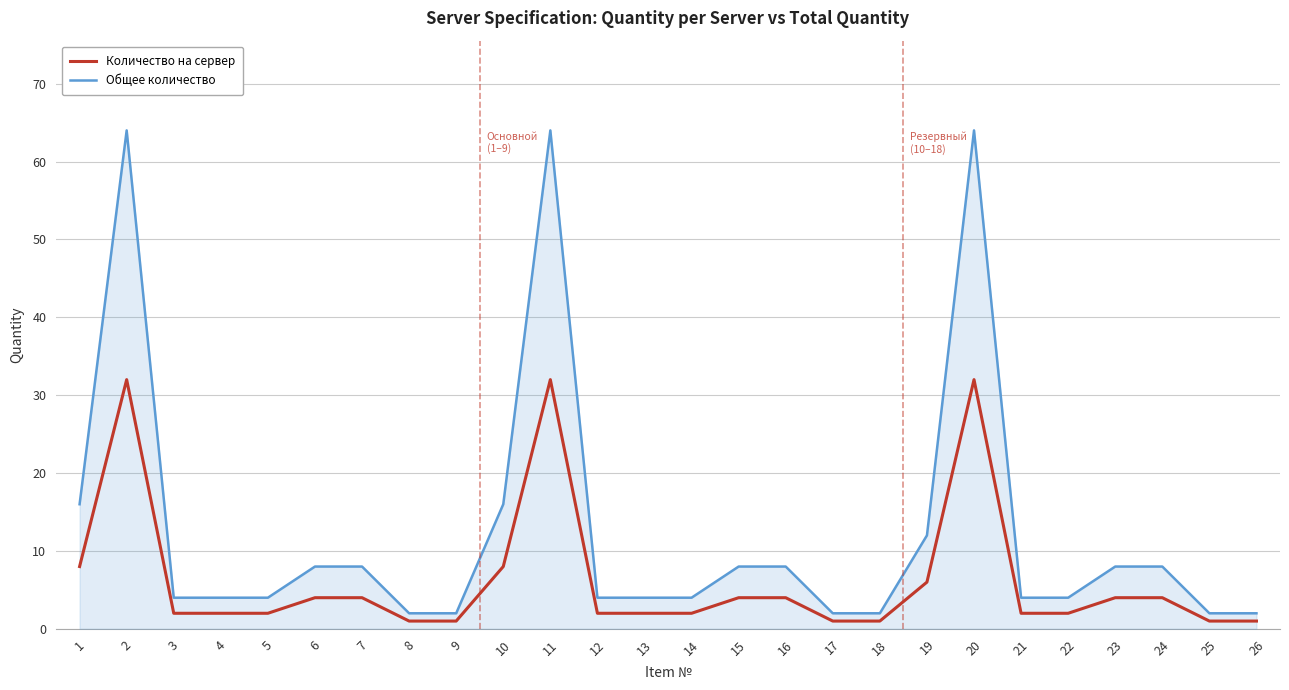

List the series in order of their peak value, highest first.

Общее количество, Количество на сервер